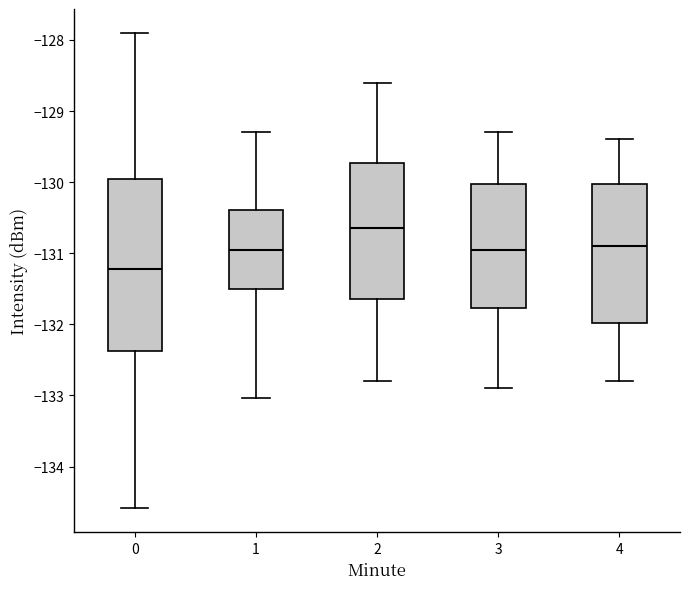

Where does the median line of the box at x = 3 sit on the y-axis? The values are not printed on the chart, so give them approximately, as read against the axis.

-130.9